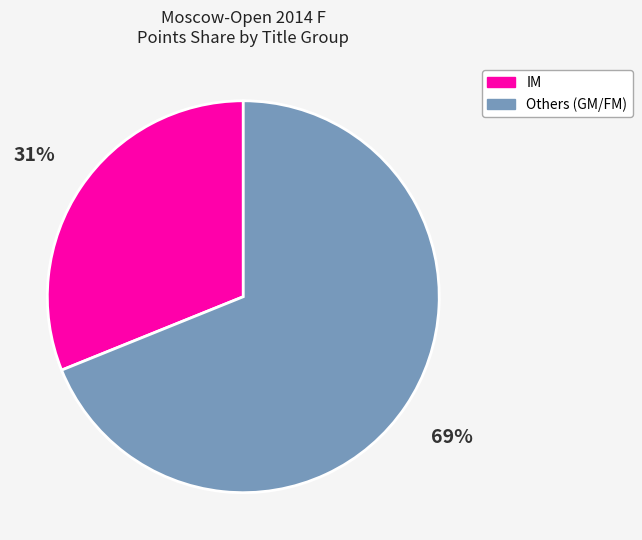

Is the sum of IM and Others (GM/FM) greater than half?

Yes